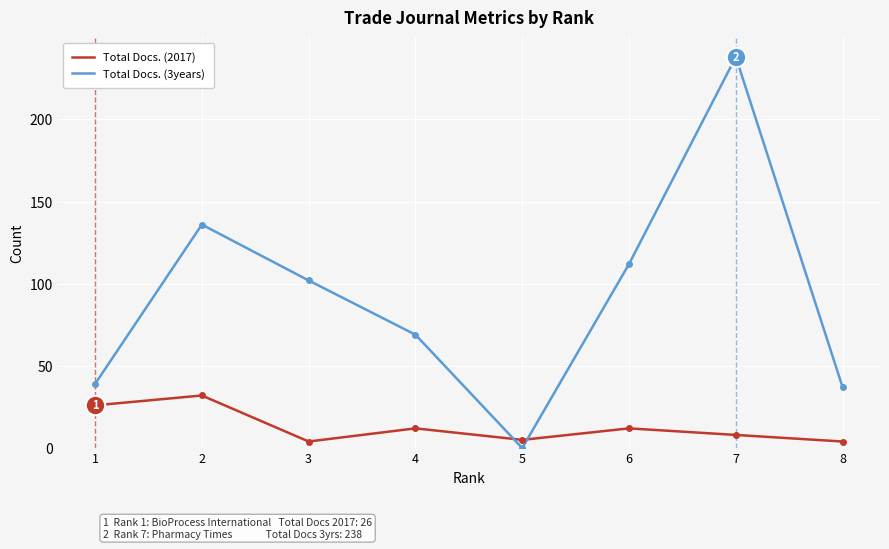

What is the difference between the highest and lowest values at 3?

98